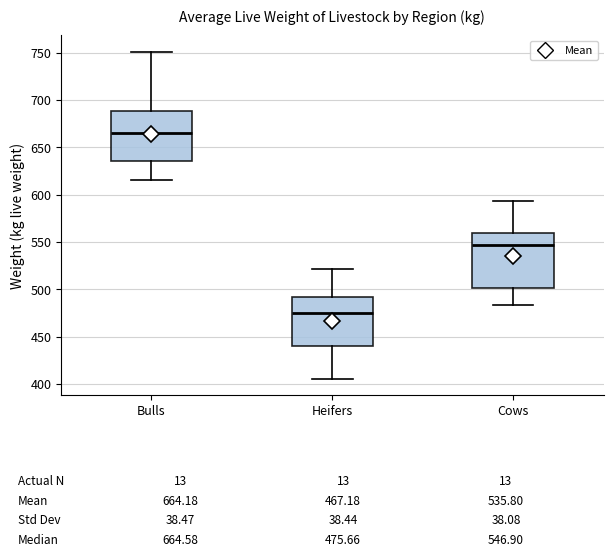

Comparing the boxes themselves (not the whiskers), which one is the tallest?

Cows